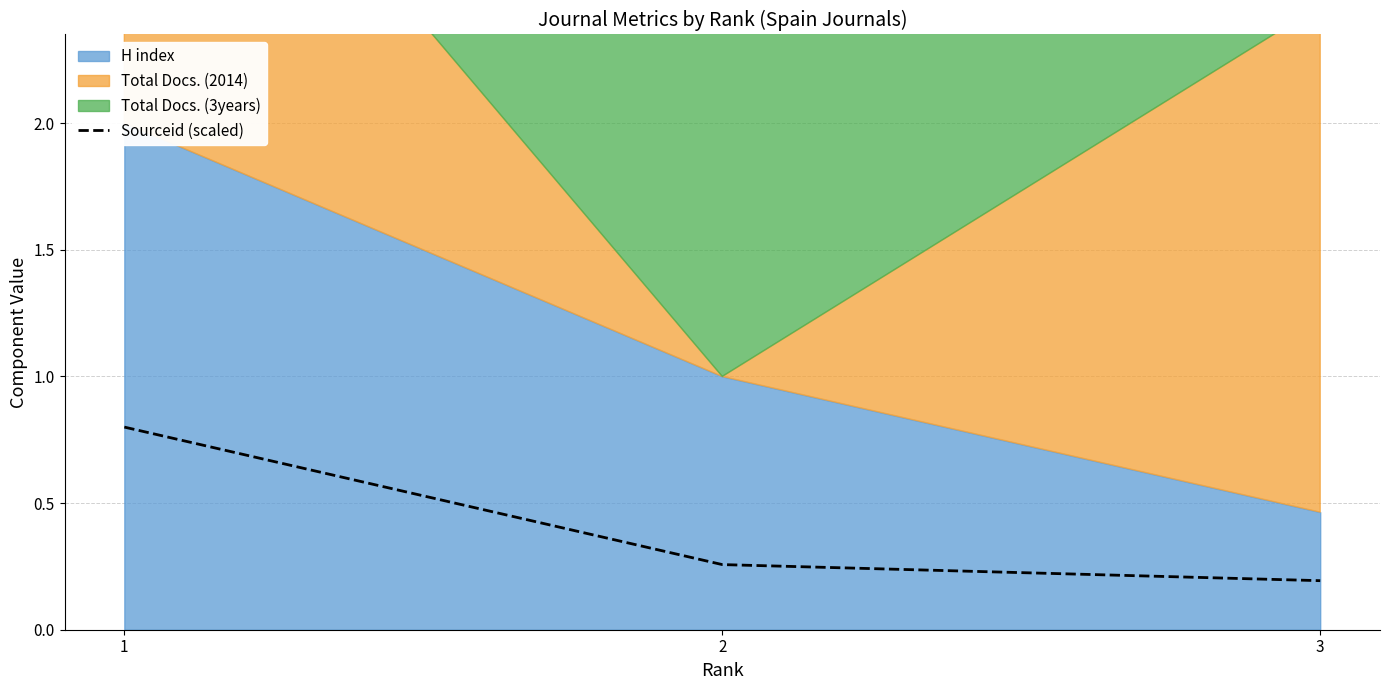

How many values are between 0 and 1?

3